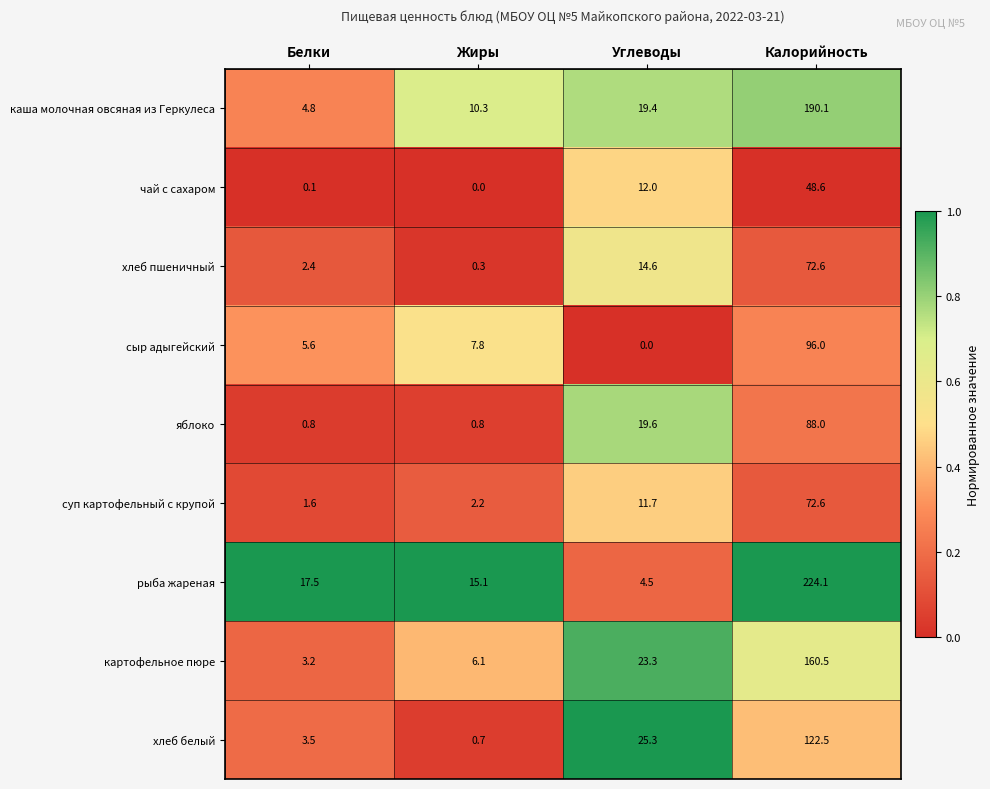

At which category is the sum across all series the highest?

Калорийность